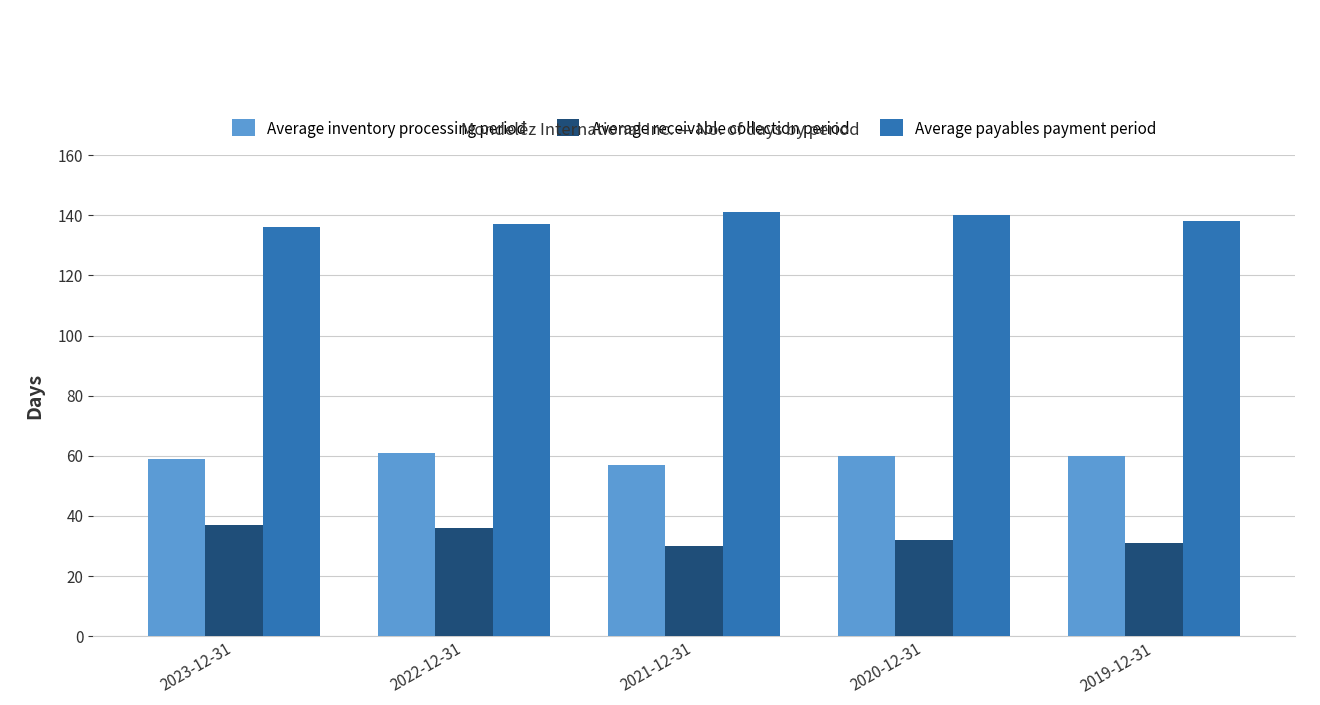

What is the highest value of the Average receivable collection period series?

37